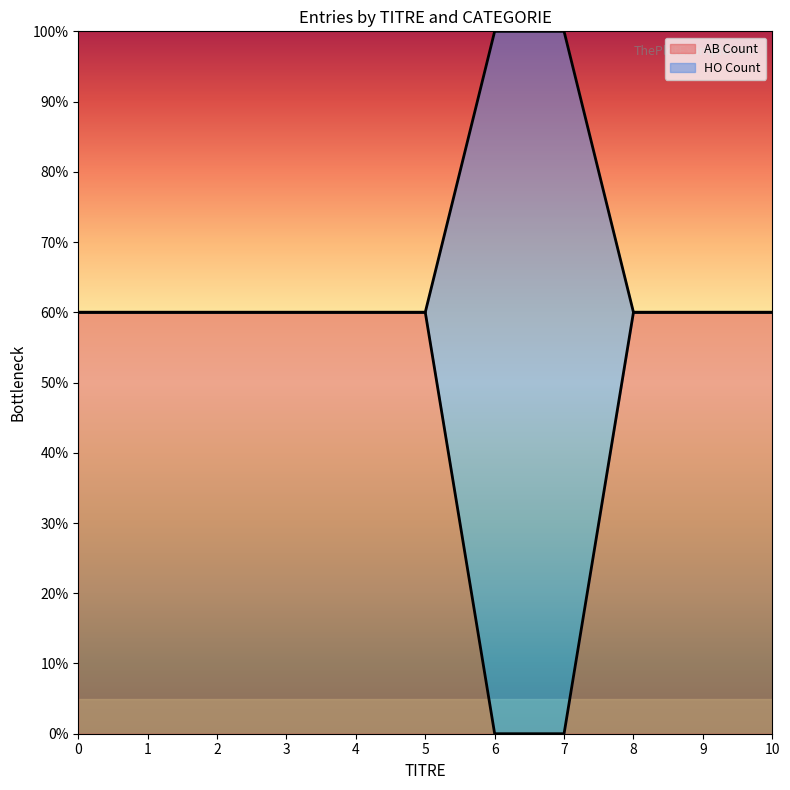

Count the number of categories in the chart.

11